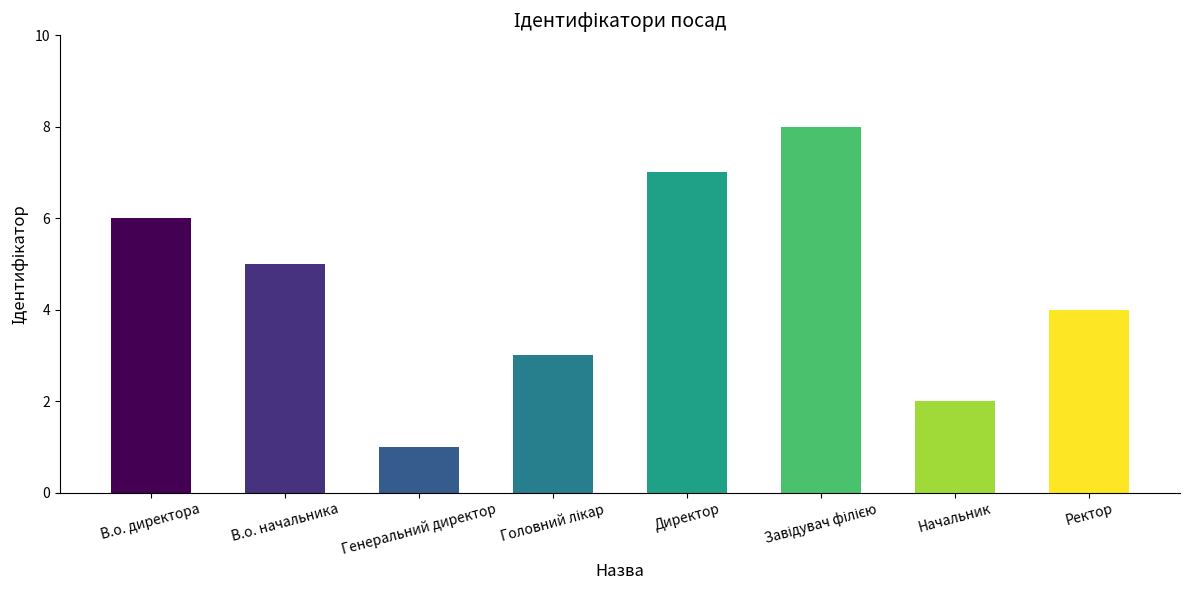

What is the difference between the maximum and minimum values?

7